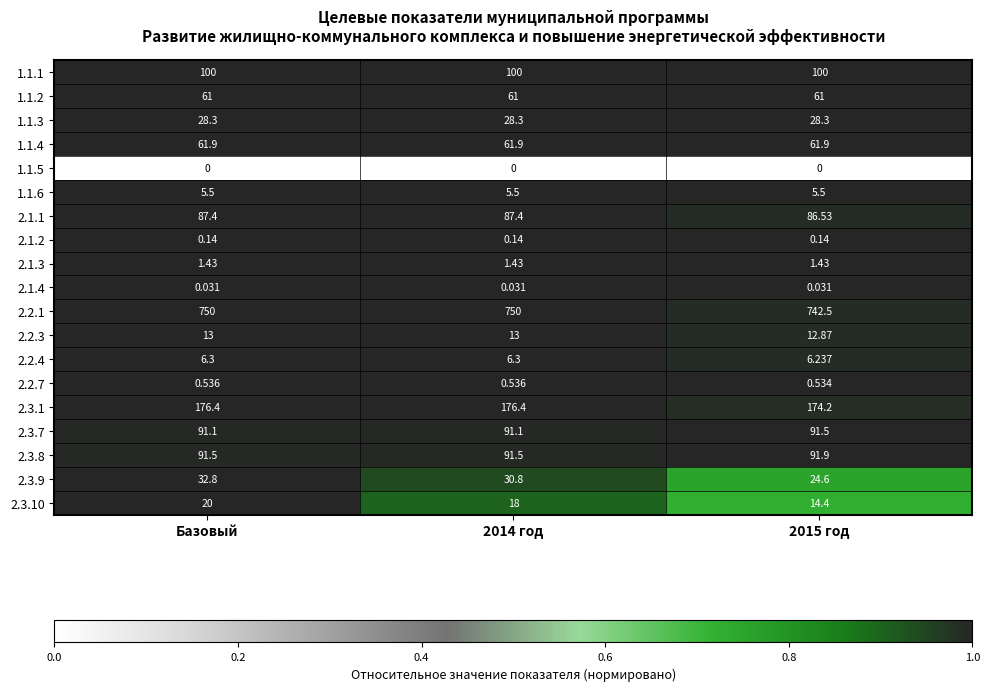

What is the maximum value shown in the chart?

750.0